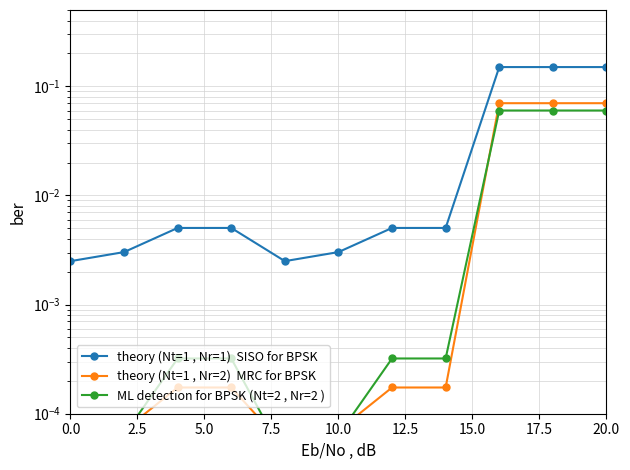

Which series has the largest total across all categories?

theory (Nt=1 , Nr=1)  SISO for BPSK